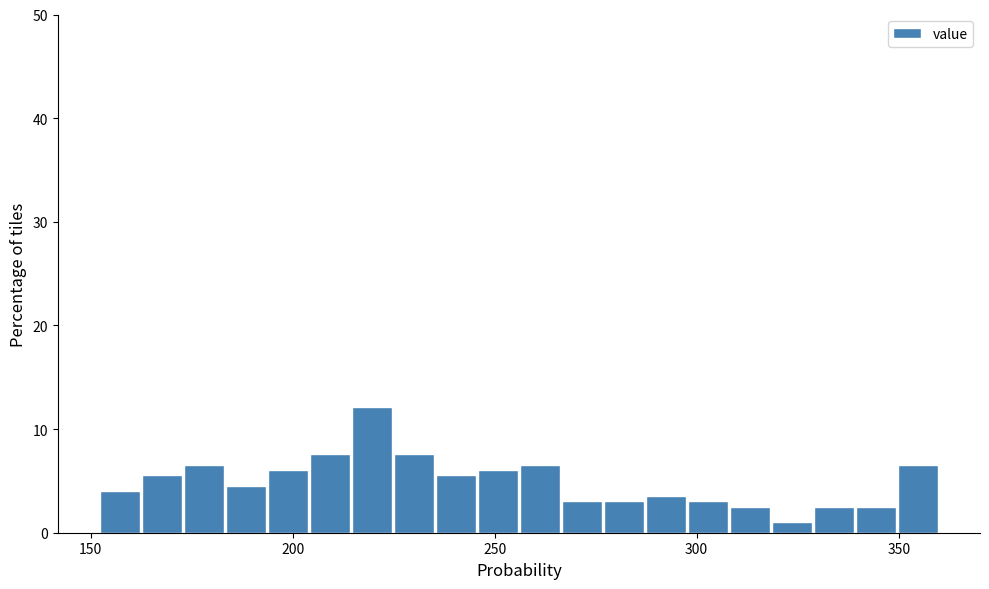

Around what value on the x-axis is the tallest bar? Give the approximate position of its centre, as read against the axis.

220